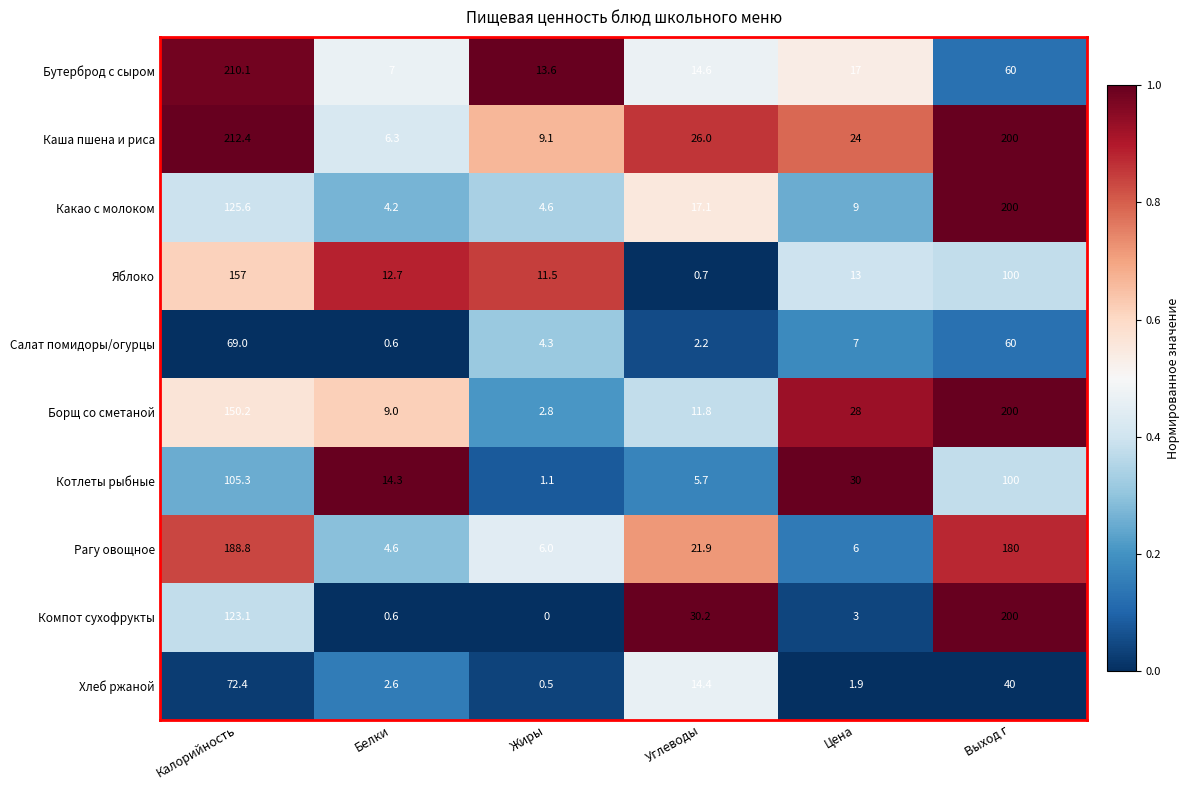

Which series changed the most between Цена and Выход г?

Компот сухофрукты